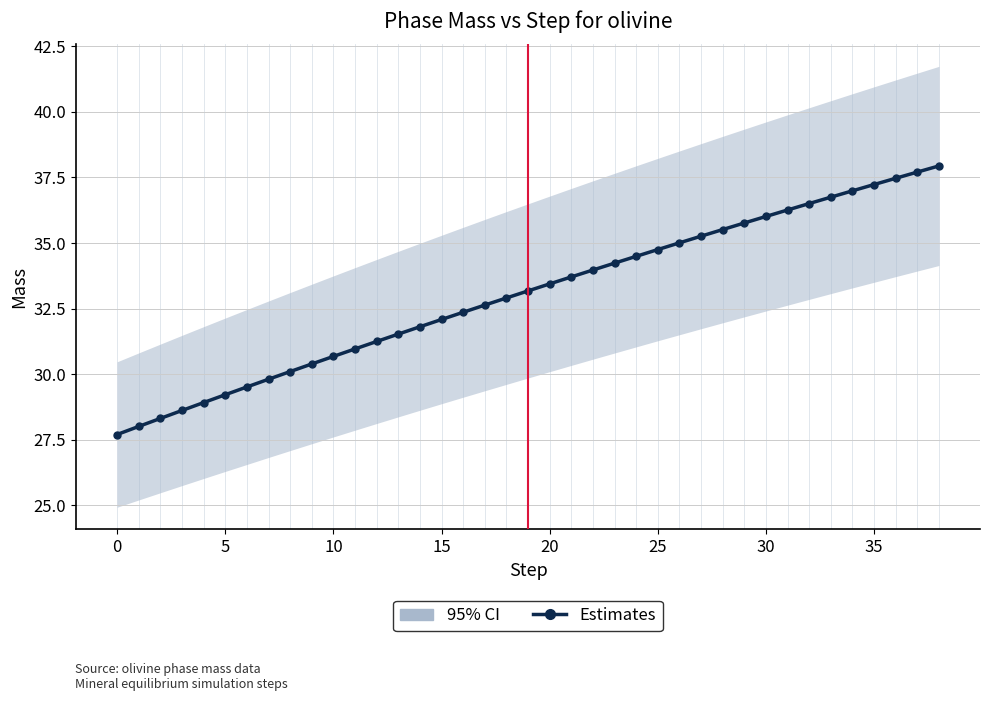

The value at 11 is 31.0. True or false?

True